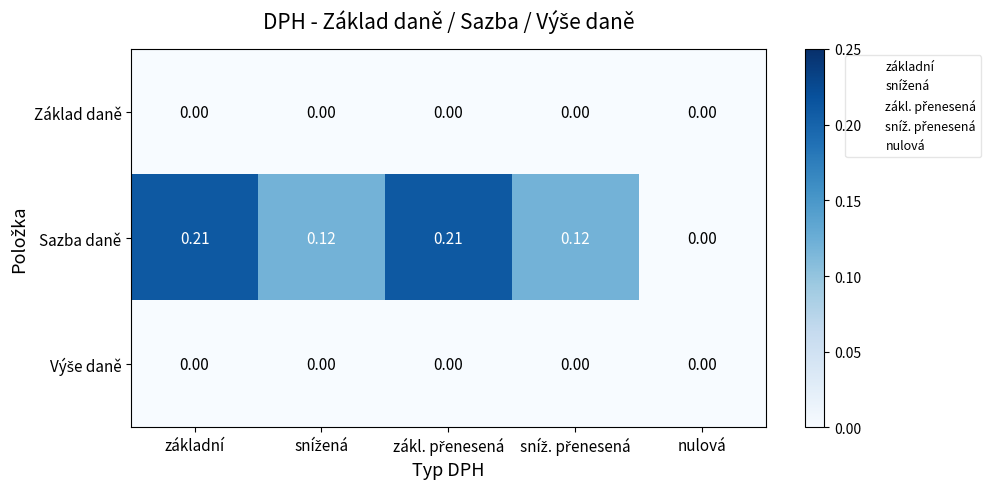

Where is Sazba daně nearest to the value 0?

nulová